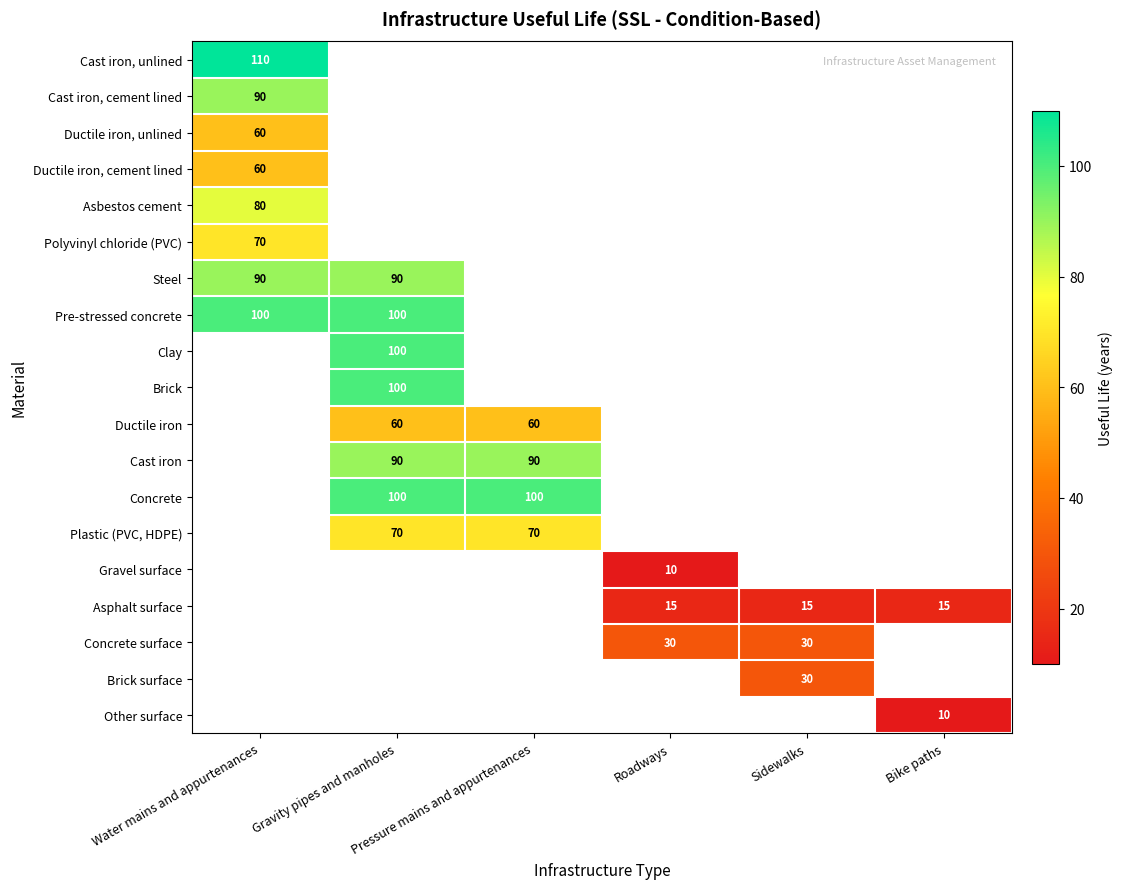

Rank the series by their maximum value, from highest to lowest.

Cast iron, unlined, Pre-stressed concrete, Cast iron, cement lined, Asbestos cement, Ductile iron, unlined, Ductile iron, cement lined, Clay, Brick, Ductile iron, Cast iron, Concrete, Plastic (PVC, HDPE), Gravel surface, Asphalt surface, Concrete surface, Brick surface, Other surface, Steel, Polyvinyl chloride (PVC)